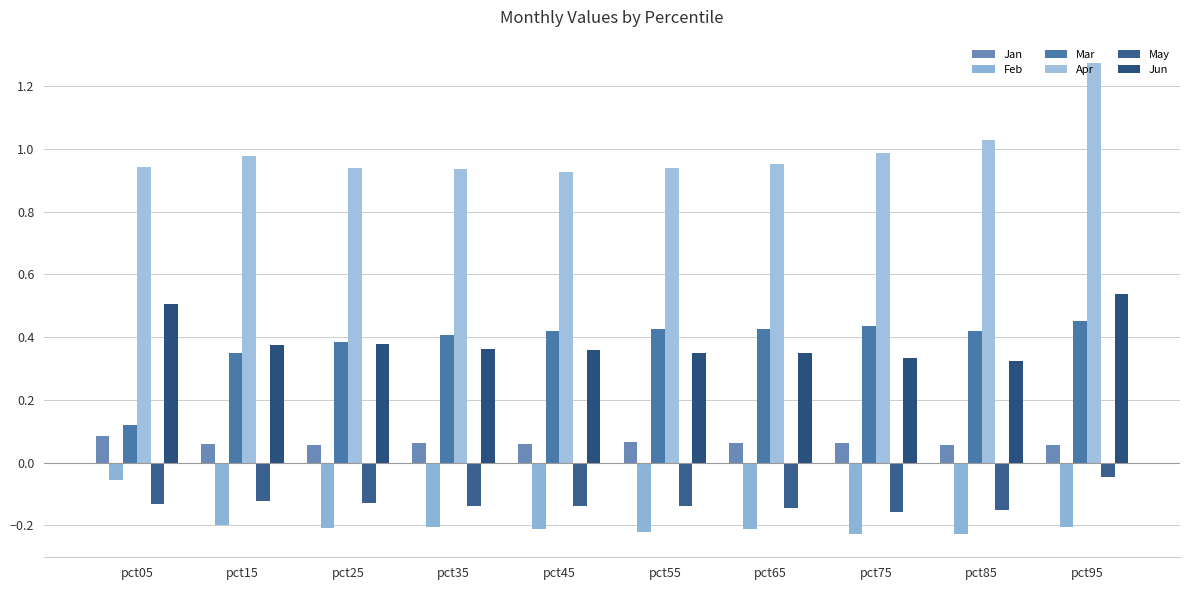

What is the total value across all series at pct45?

1.4